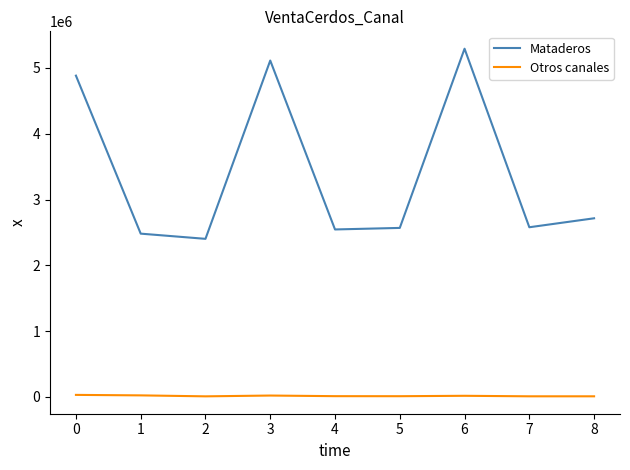

What is the minimum value for Mataderos?

2401938